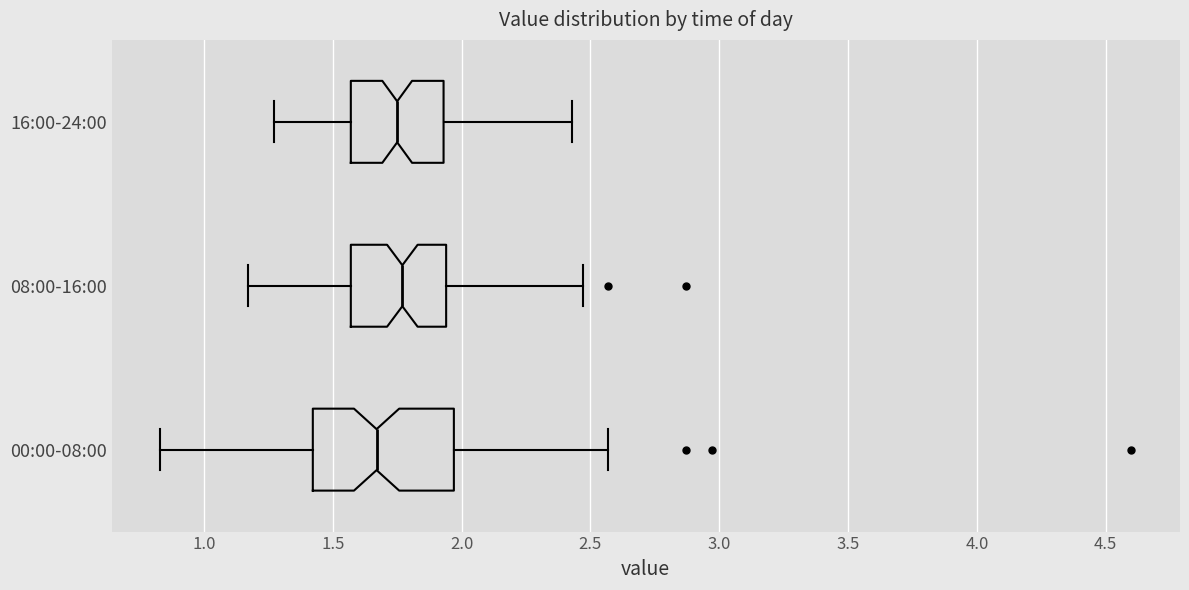

Reading bottom to top, read every box against the x-axis: the position of its median line, the range the box covers, and the ends of its whiskers. The values are not printed on the chart, so give them approximately, as read against the axis.

00:00-08:00: median 1.65, box 1.40 to 1.95, whiskers 0.85 to 2.55
08:00-16:00: median 1.75, box 1.55 to 1.95, whiskers 1.15 to 2.45
16:00-24:00: median 1.75, box 1.55 to 1.95, whiskers 1.25 to 2.45